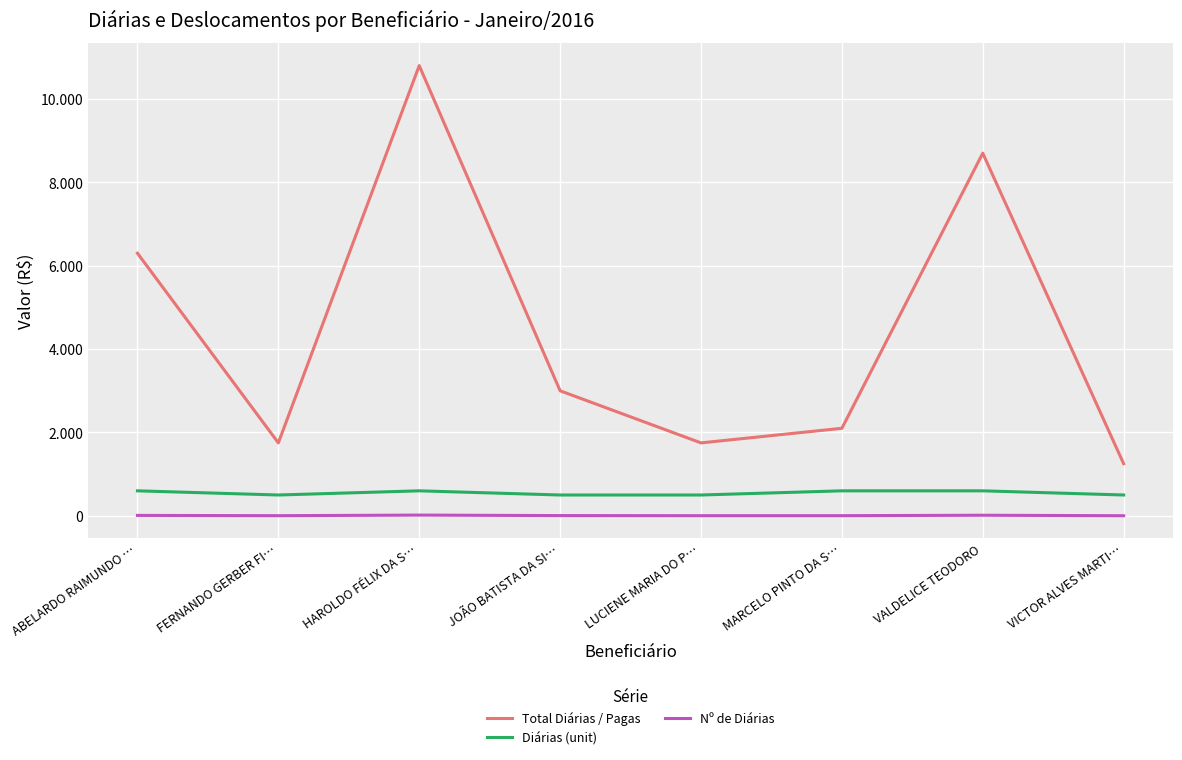

What are all the series names shown in the legend?

Total Diárias / Pagas, Diárias (unit), Nº de Diárias